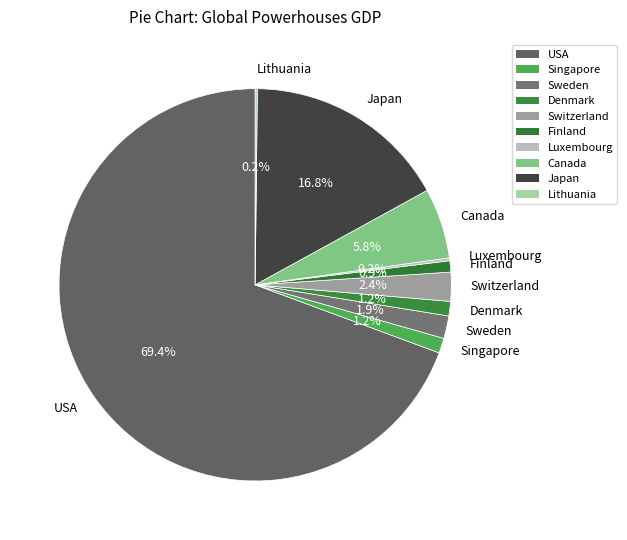

How much of the chart is everything except Japan?

83.2%